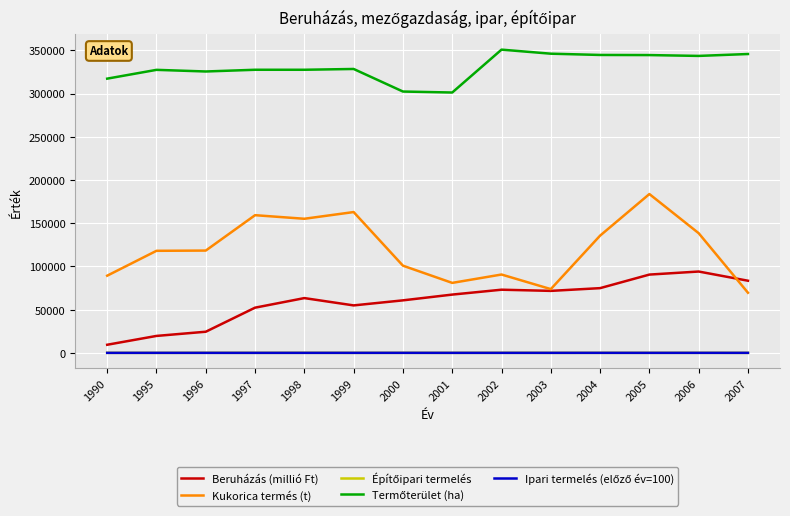

What is the greatest value displayed?

350773.0